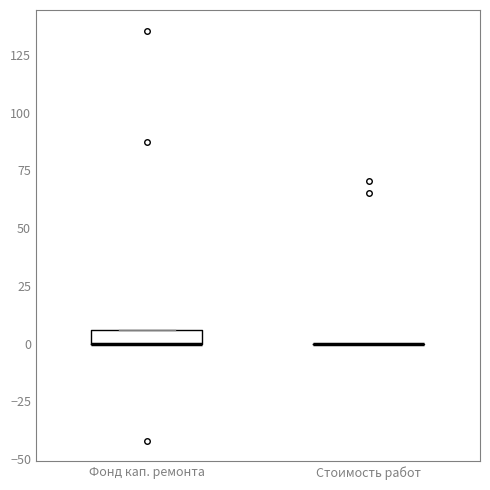

Where is the upper edge of the box for Фонд кап. ремонта on the y-axis? The values are not printed on the chart, so give them approximately, as read against the axis.

5